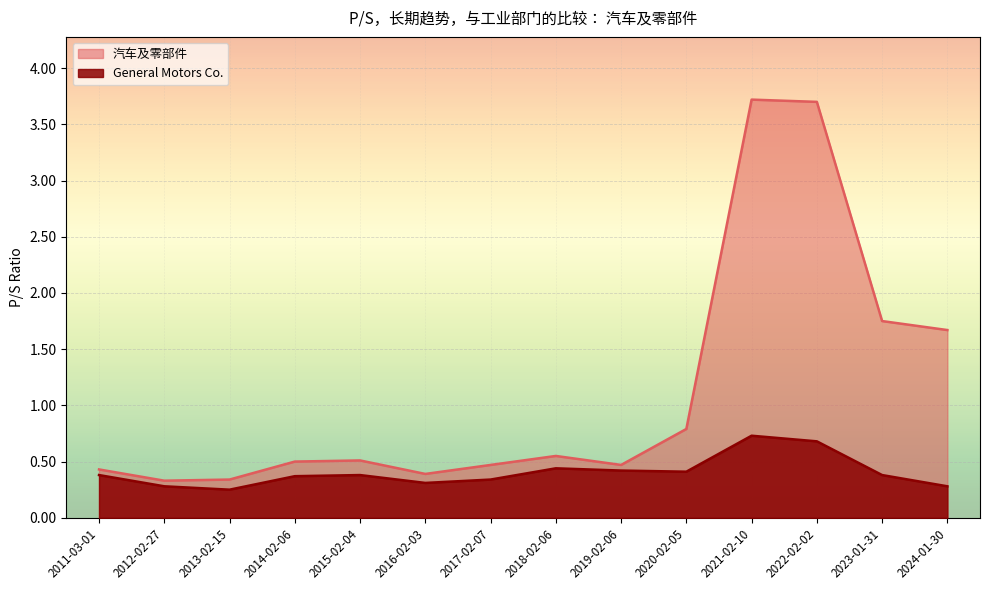

Is the value of 汽车及零部件 at 2024-01-30 greater than the value of General Motors Co. at 2019-02-06?

Yes